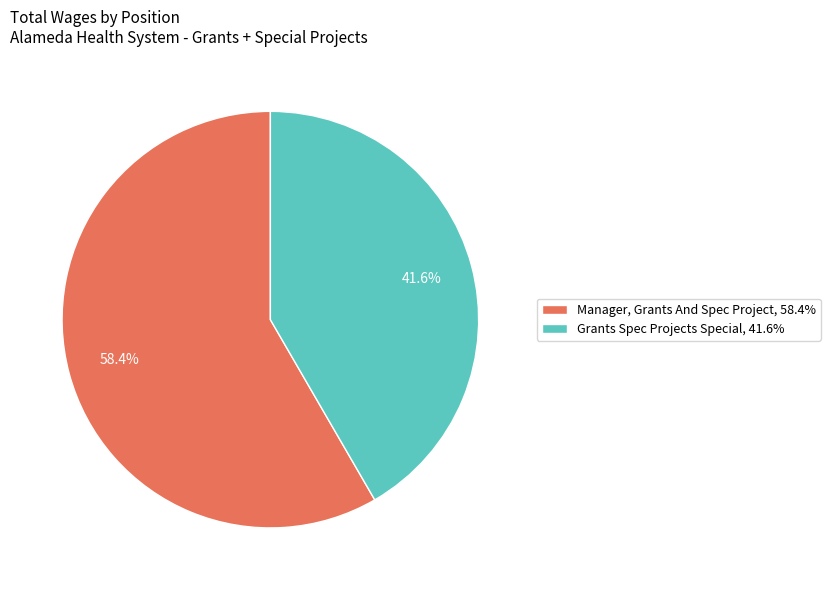

Between Manager, Grants And Spec Project and Grants Spec Projects Special, which is larger?

Manager, Grants And Spec Project